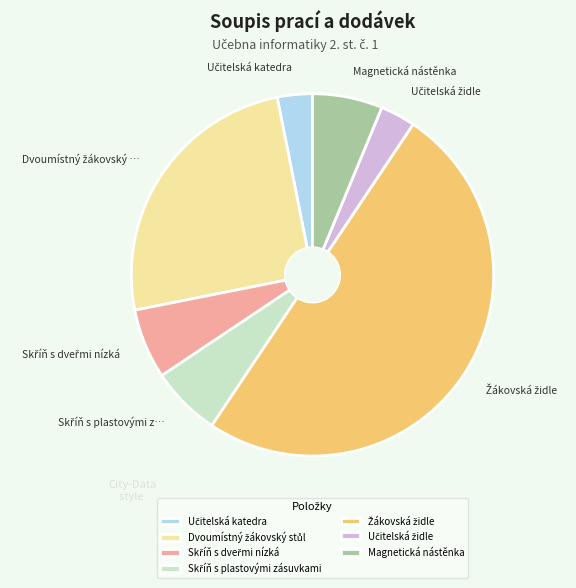

Does Magnetická nástěnka account for over 50% of the chart?

No